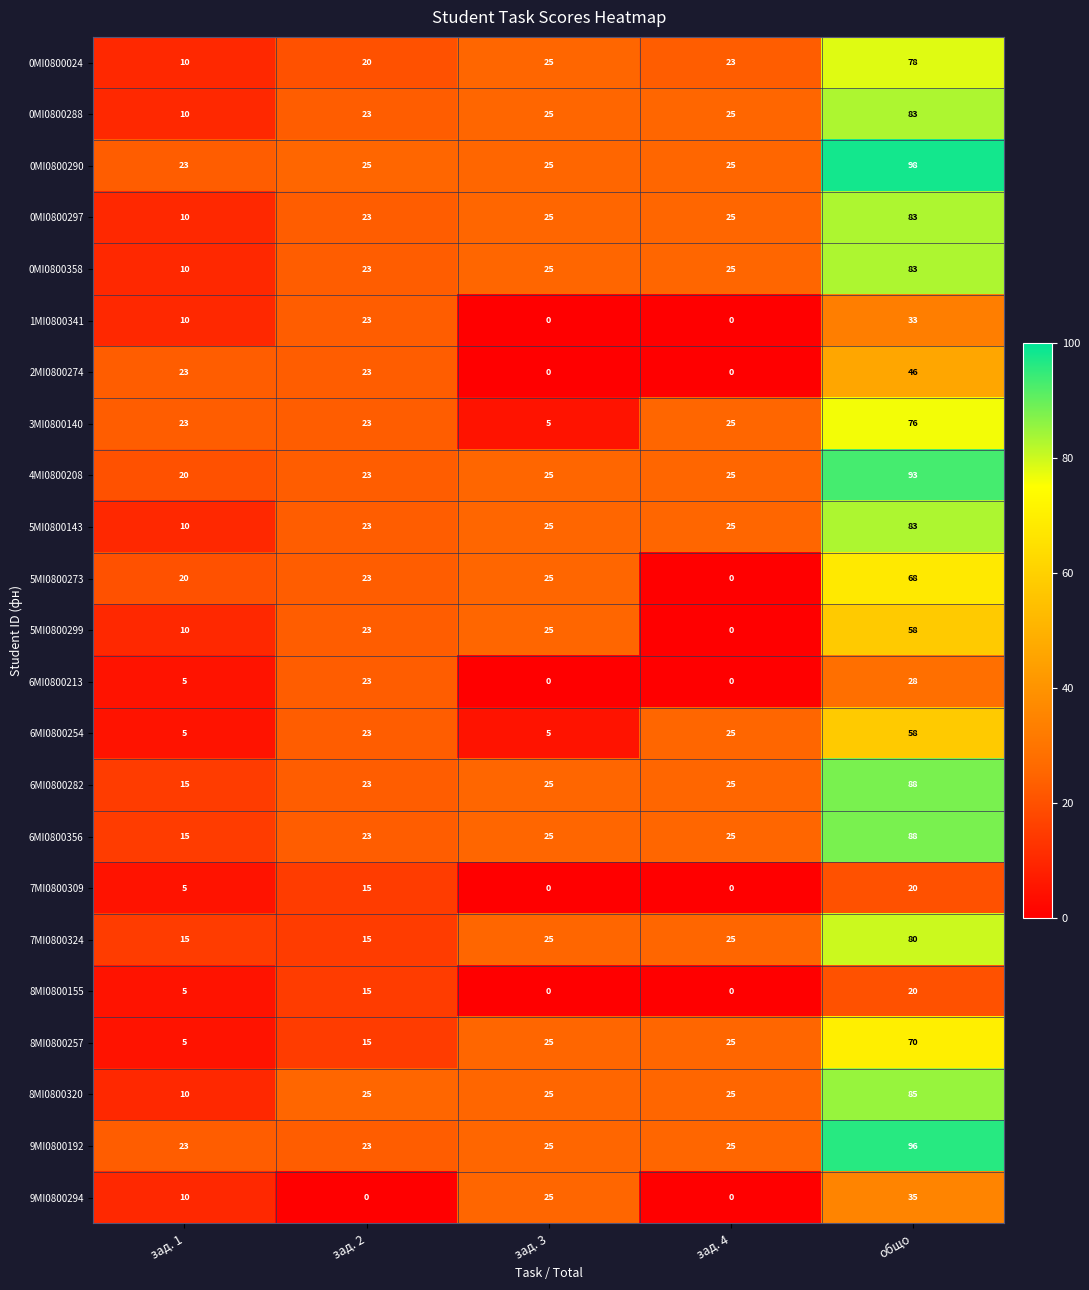

The 9MI0800294 series shows 50 at общо. True or false?

False